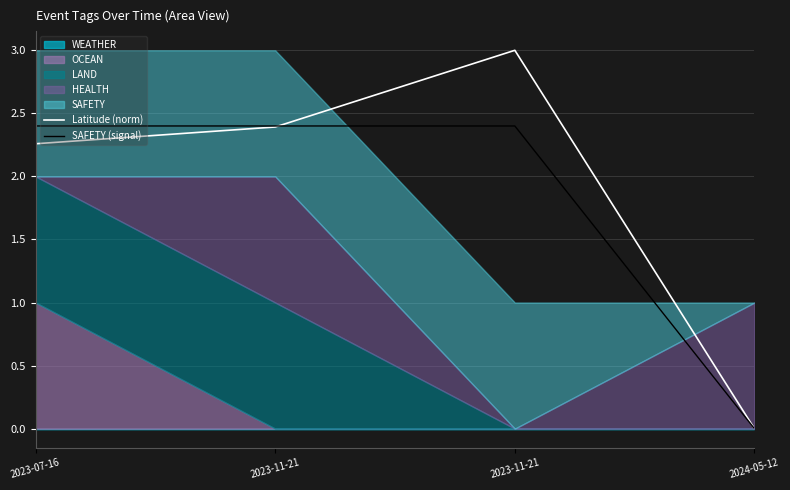

What is the label of the 1st point from the left?

2023-07-16